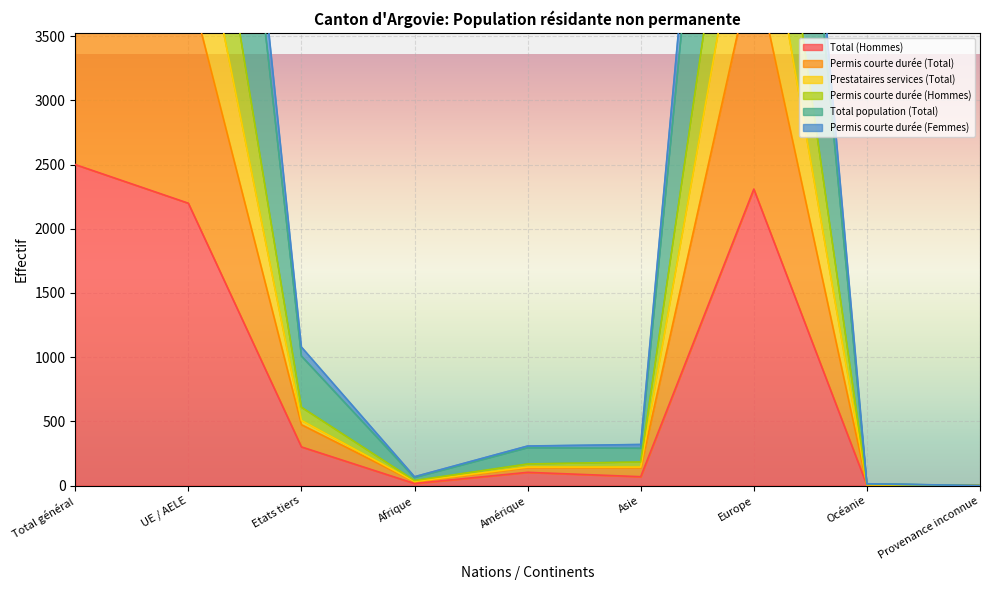

Which category has the highest value across all series?

Total général